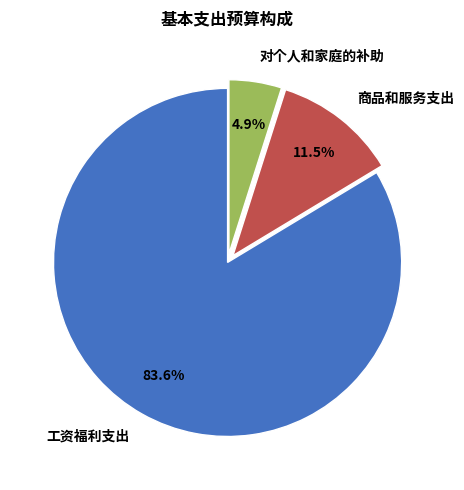

Is it true that 工资福利支出 is 69% of the pie?

False